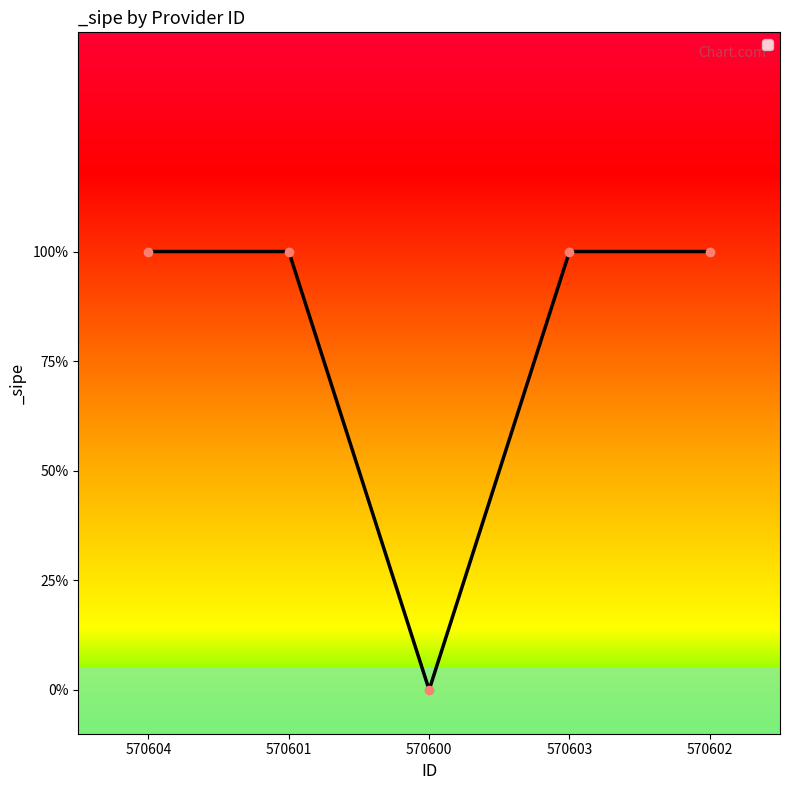

Reading right to left, list all the values displayed in this chart.

570602=1	570603=1	570600=0	570601=1	570604=1